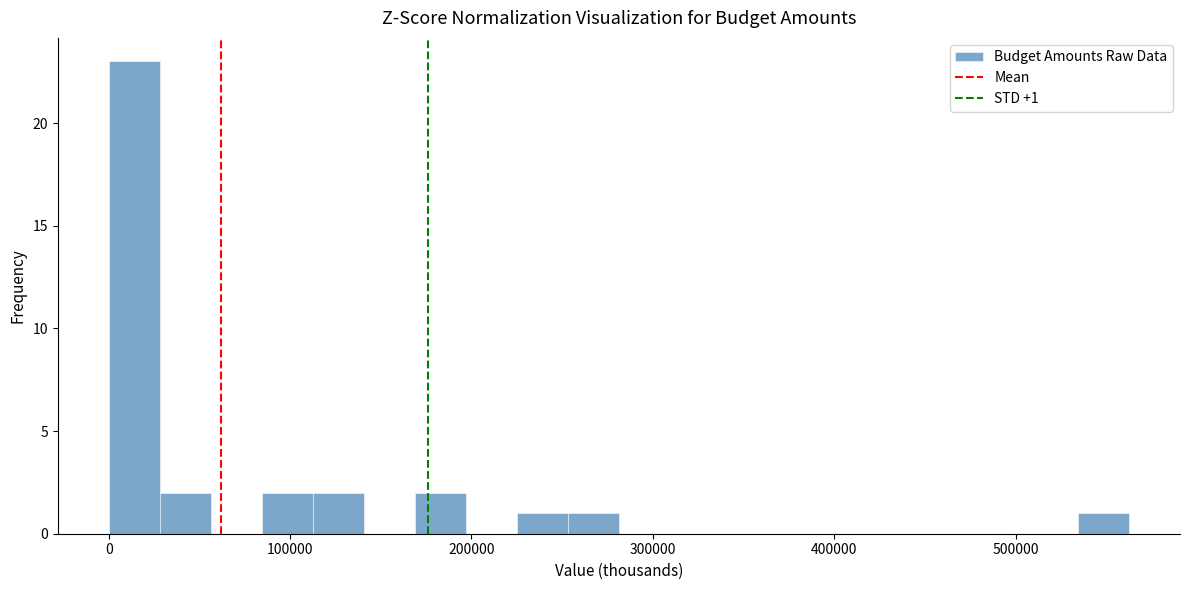

Around what value on the x-axis is the tallest bar? Give the approximate position of its centre, as read against the axis.

10000